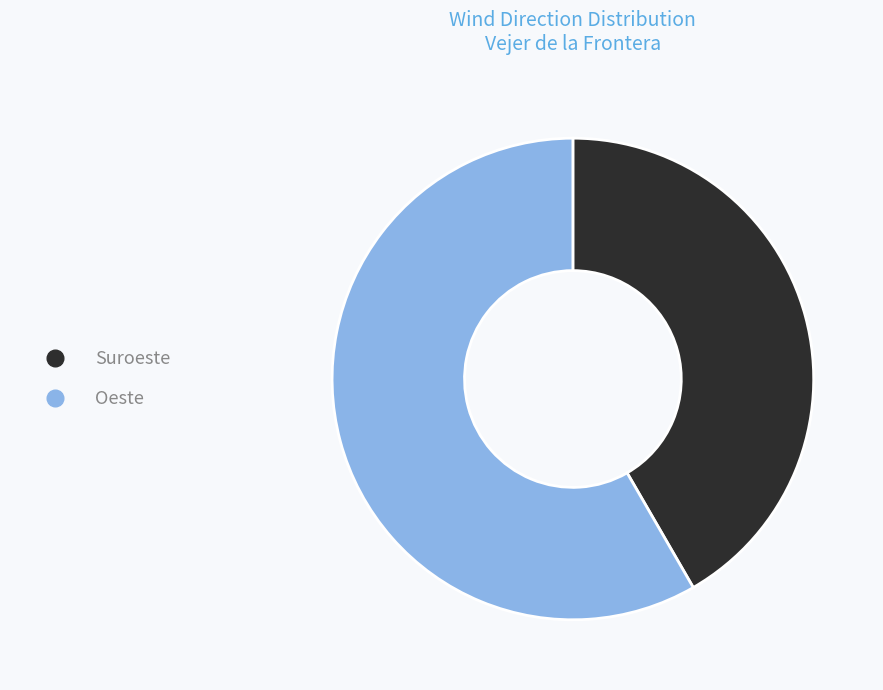

Combined, do Oeste and Suroeste account for over 50%?

Yes